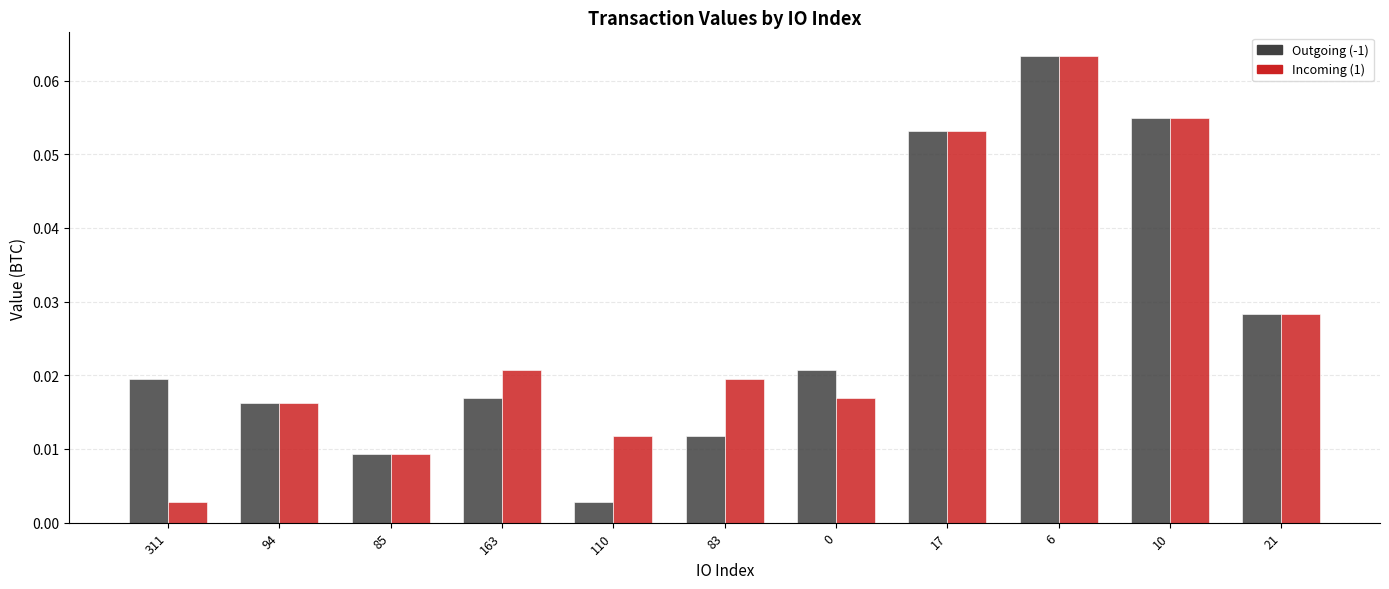

What are all the series names shown in the legend?

Outgoing (-1), Incoming (1)